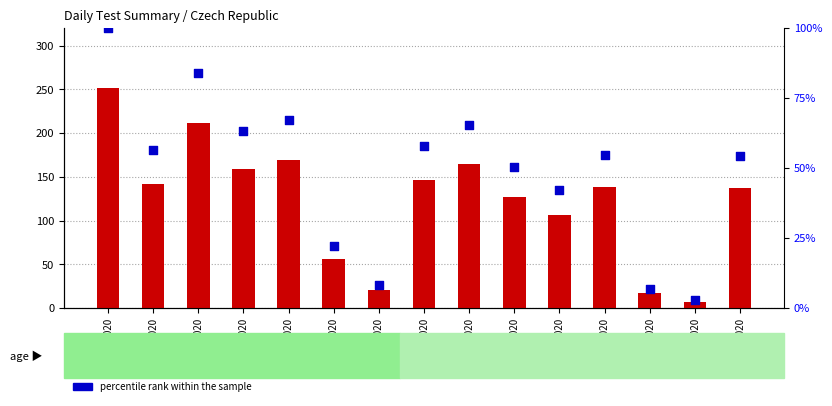

Which series has the largest Y range (max minus min)?

count